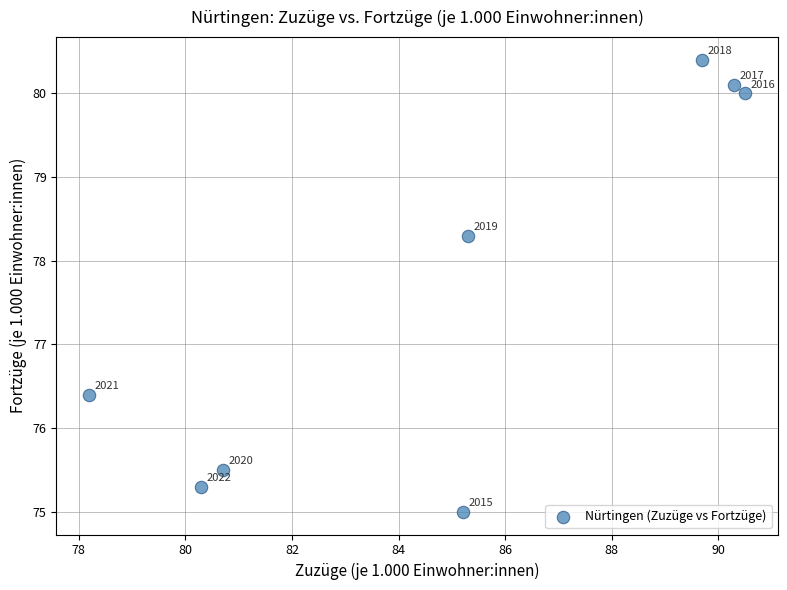

What Y value in the scatter plot is closest to 77?

76.4